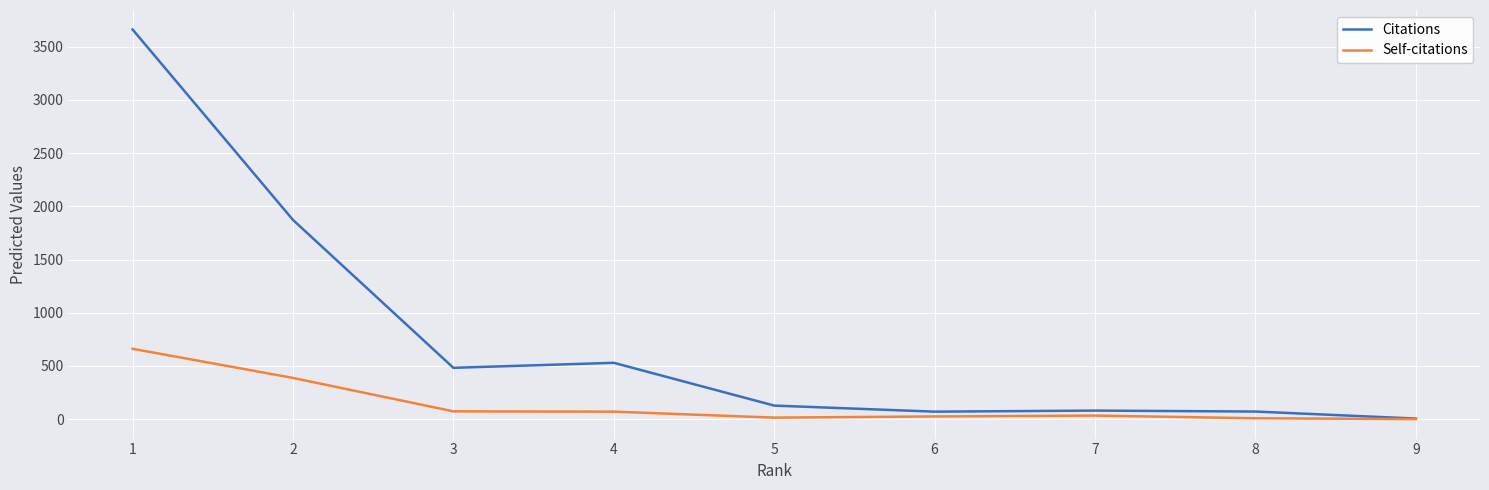

What are all the series names shown in the legend?

Citations, Self-citations